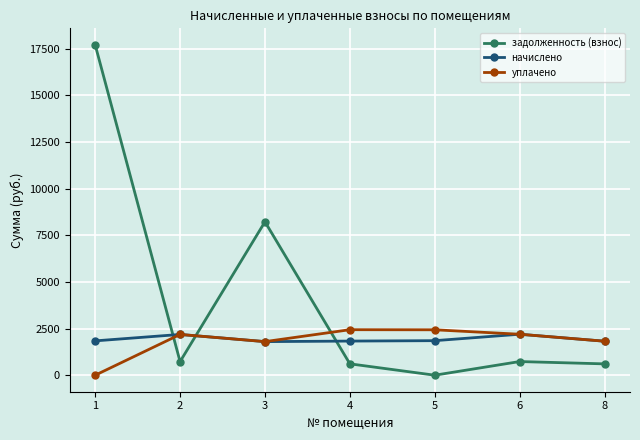

What is the value of the задолженность (взнос) point at the 6th from the left?

732.0